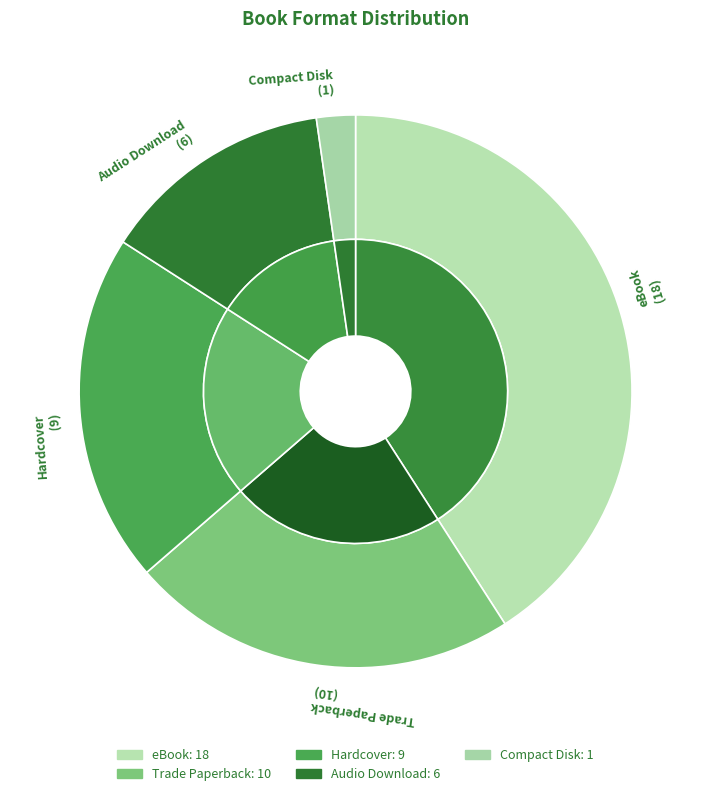

To the nearest percent, what portion does Compact Disk represent?

2%